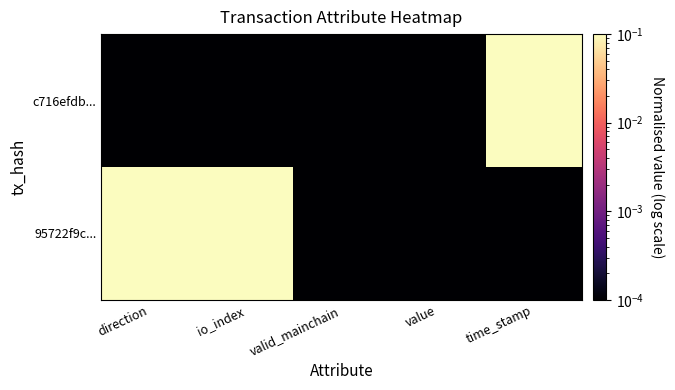

Which series changed the most between valid_mainchain and time_stamp?

c716efdb...